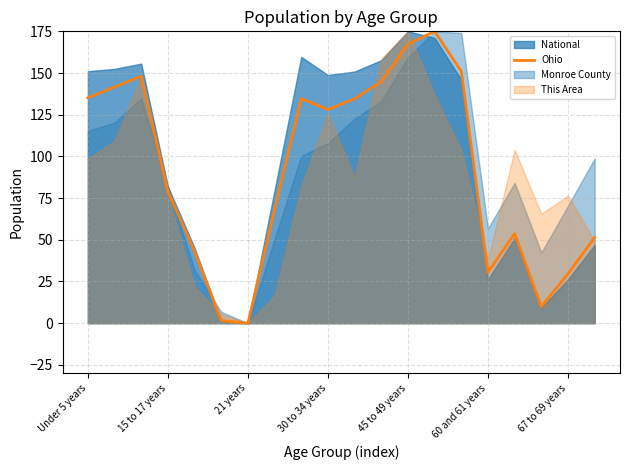

The Ohio series shows 167.8 at 30 to 34 years. True or false?

False